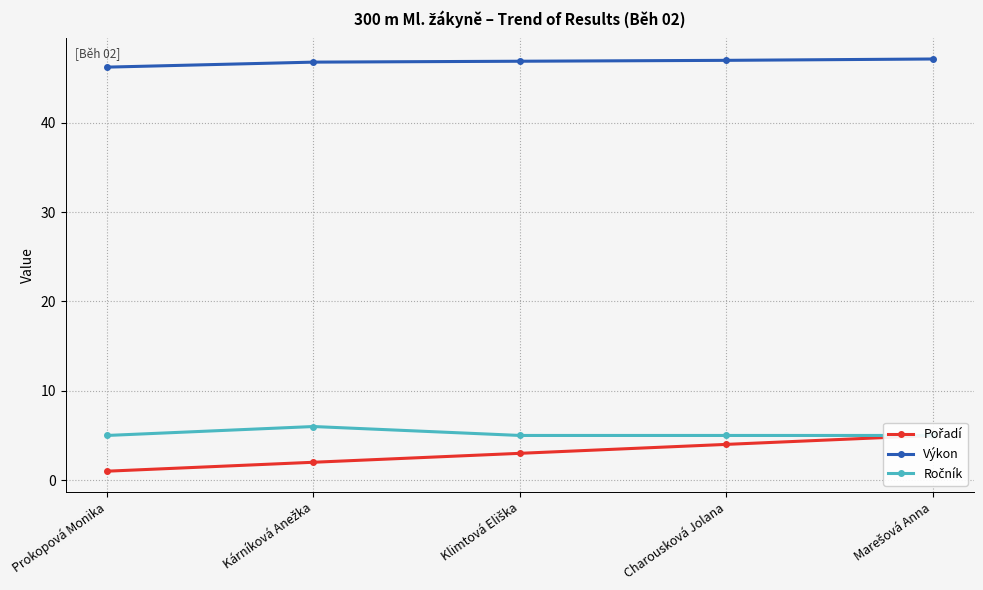

Is it true that Pořadí equals 1.0 at Prokopová Monika?

True